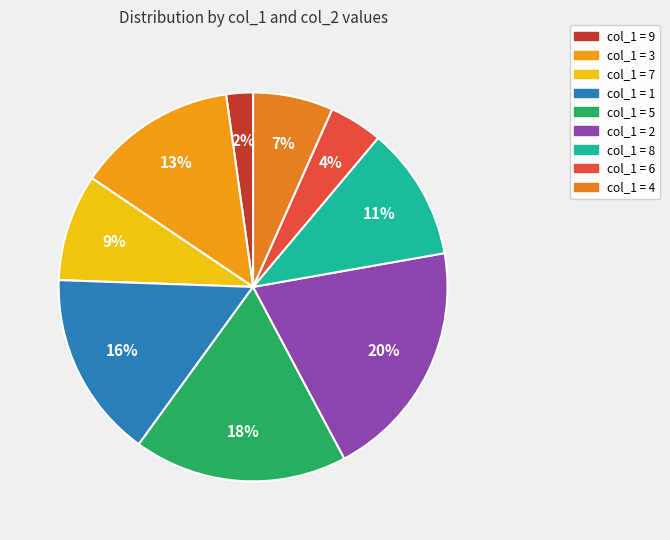

Which category has the biggest portion of the pie?

col_1=2